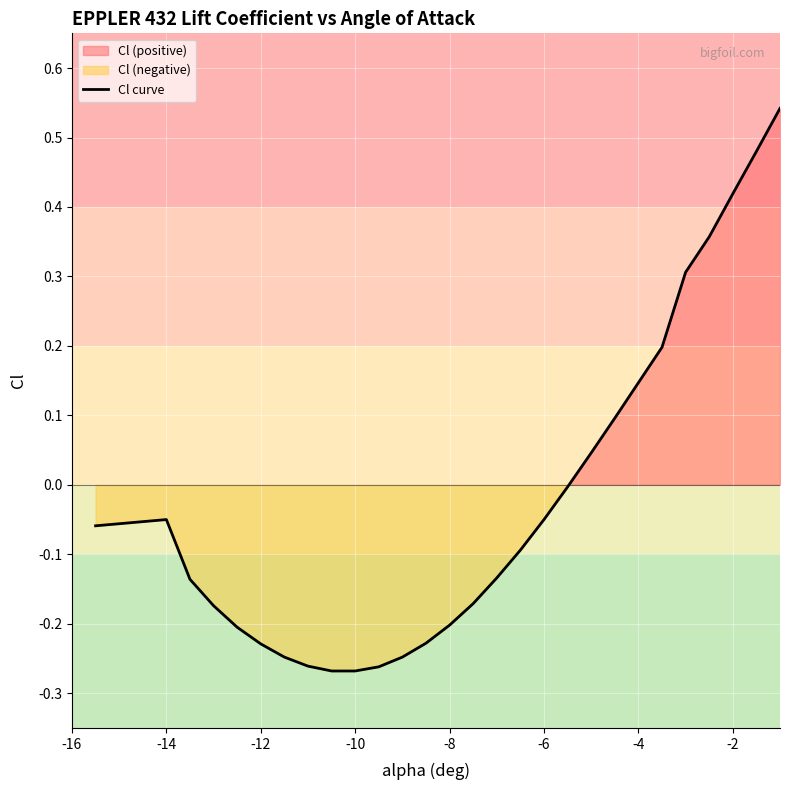

What is the value of the 3rd point from the left?

-0.1